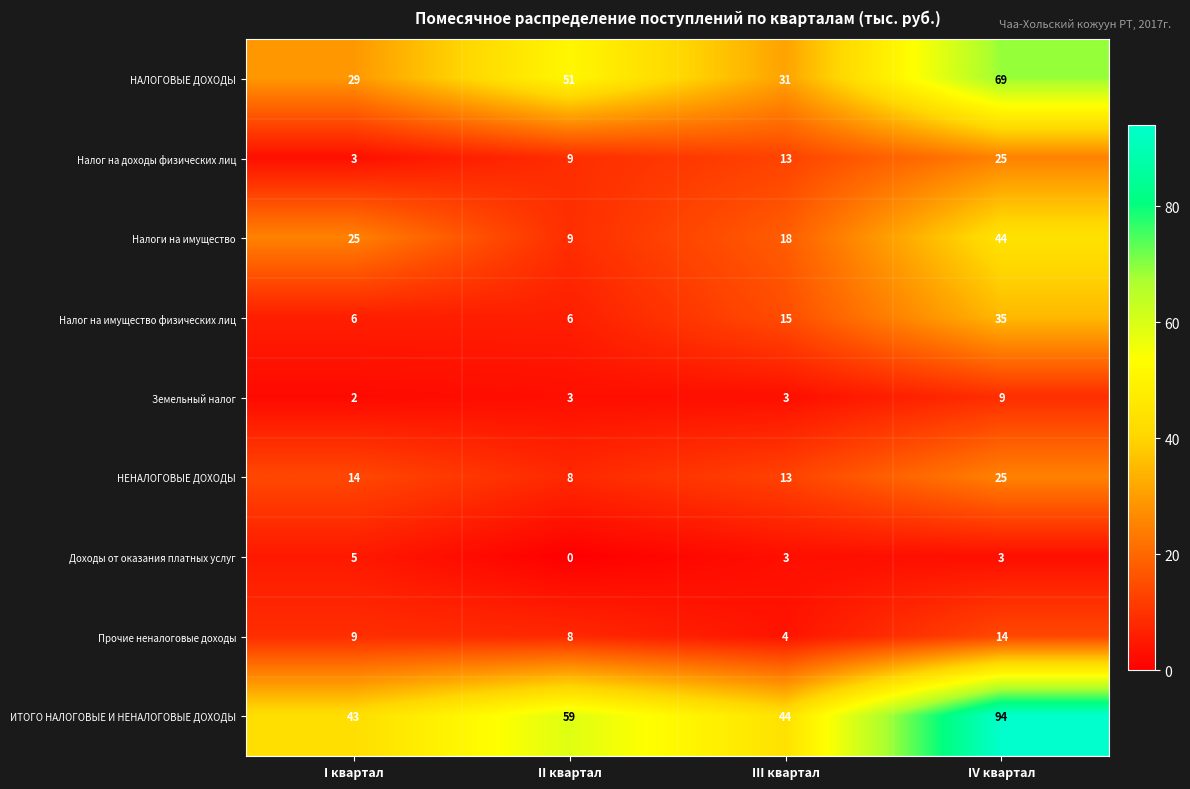

What is the greatest value displayed?

94